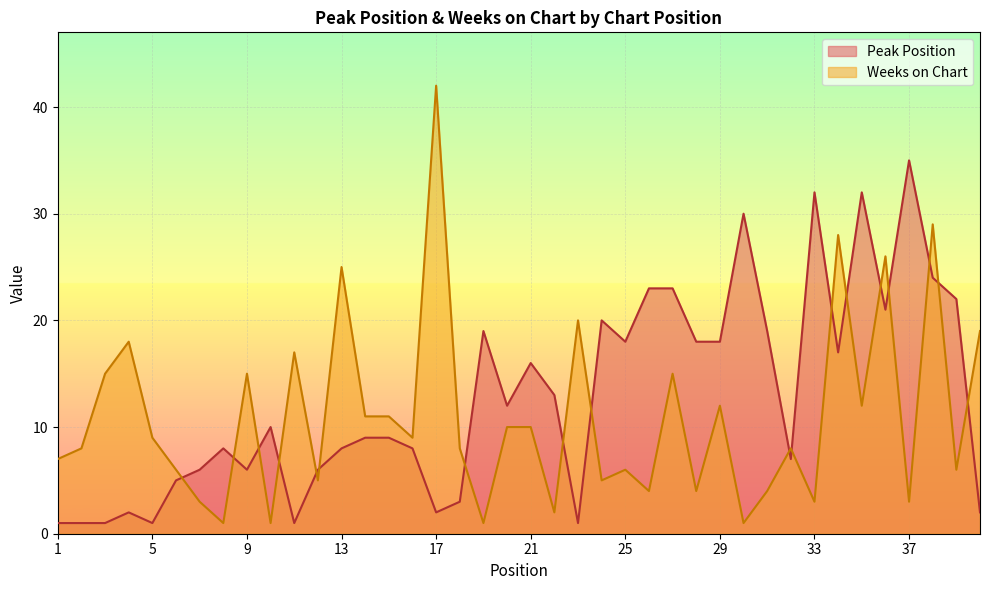

How many lines are shown in the chart?

2